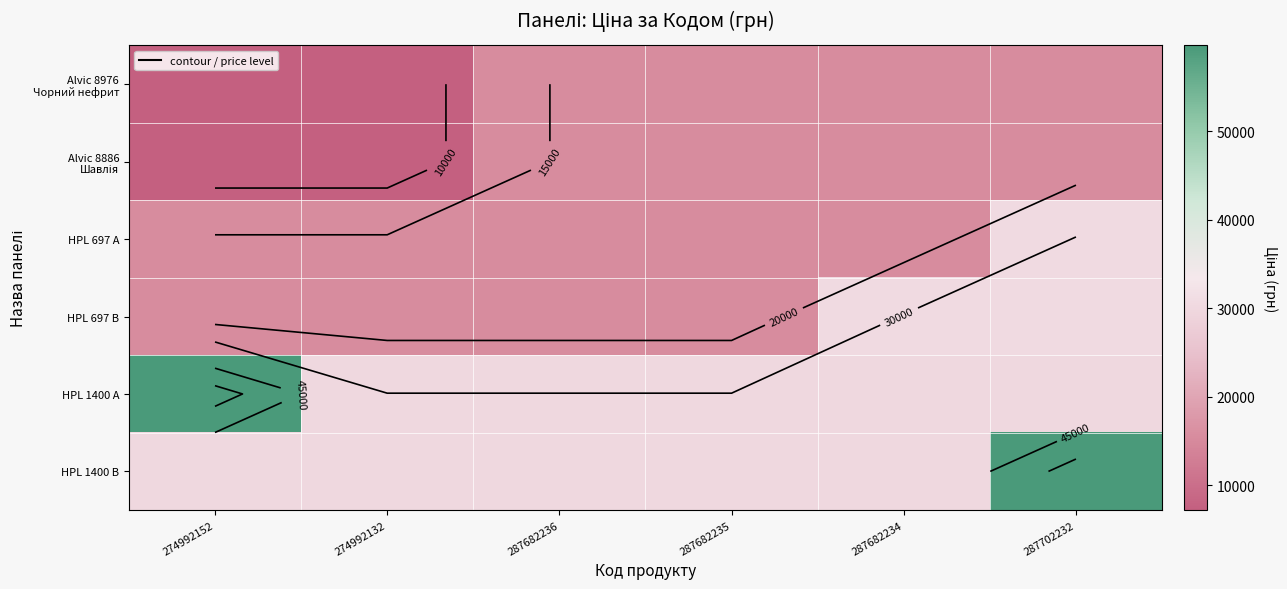

Is it true that HPL 1400 A equals 19409.1 at 274992152?

False